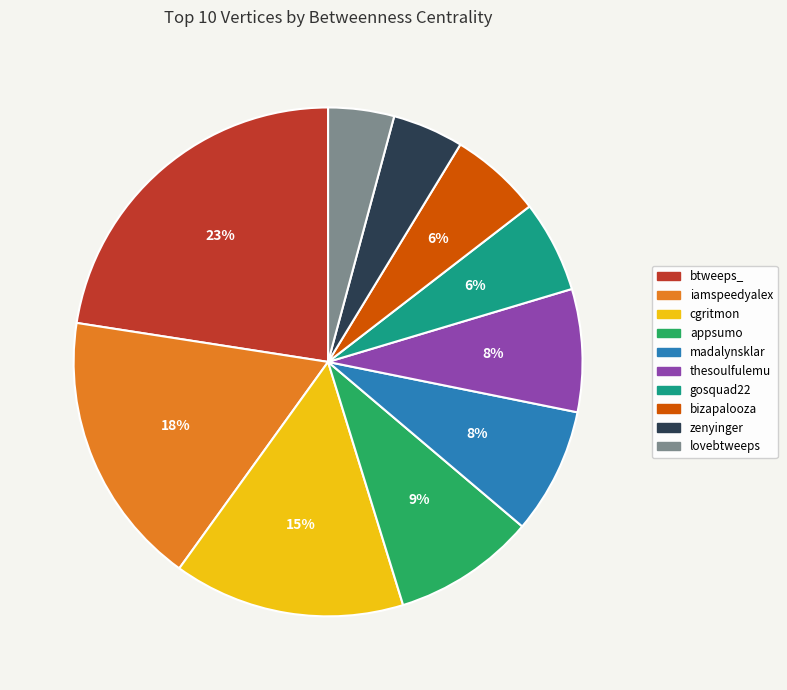

Count the number of slices in the pie.

10